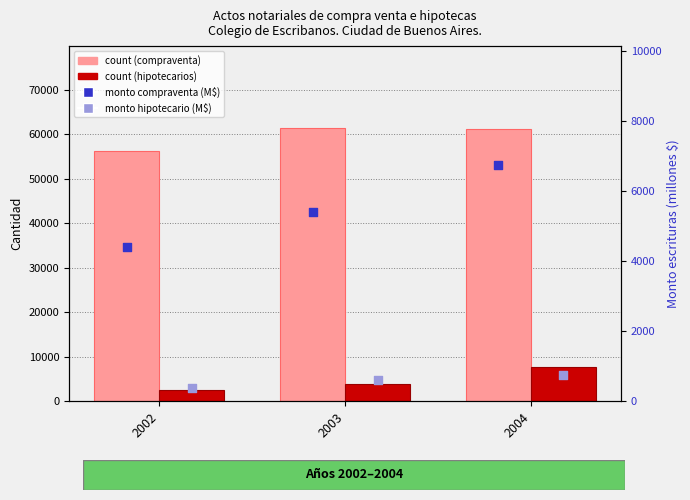

Which series has the largest total across all categories?

count